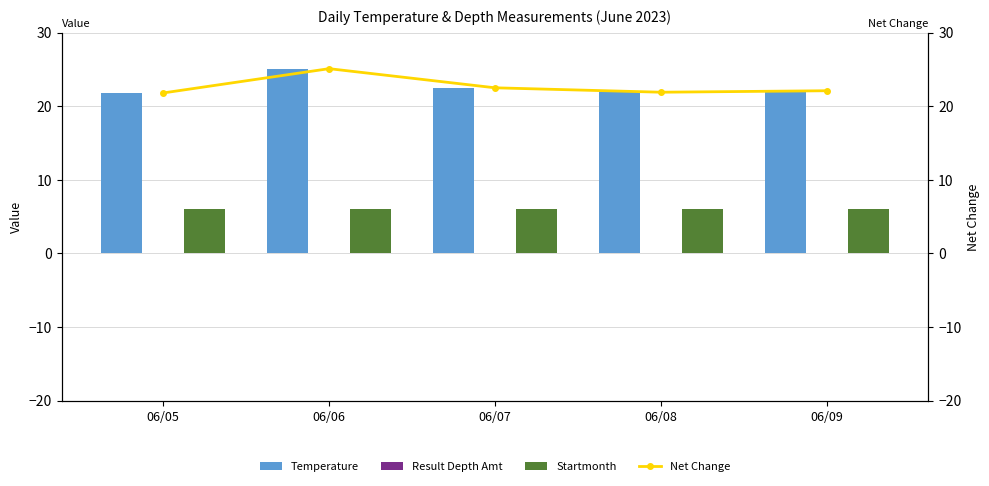

What is the sum of all Temperature values?

113.4